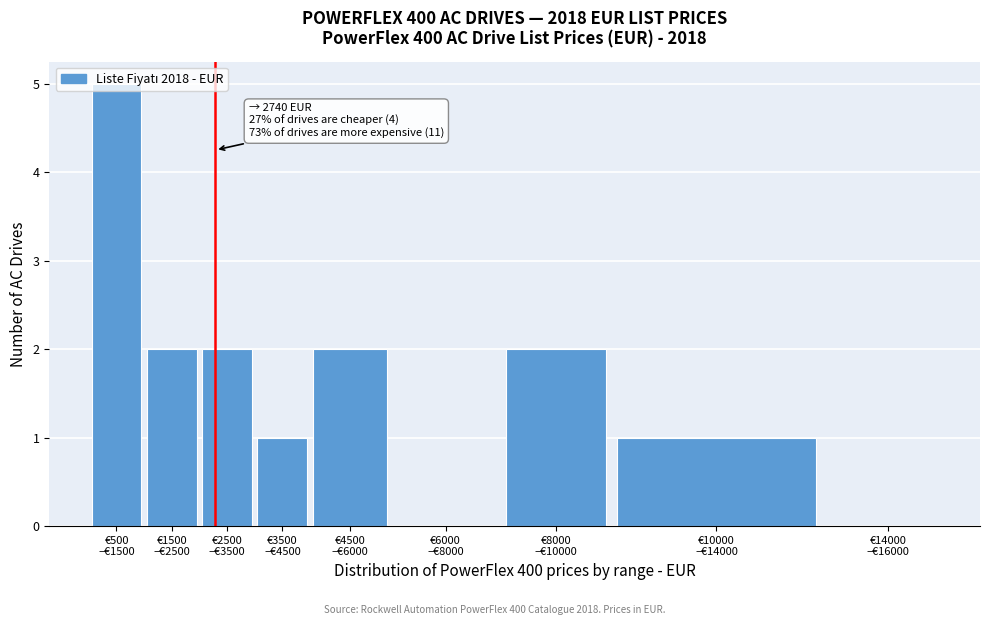

What is the maximum value shown in the chart?

5